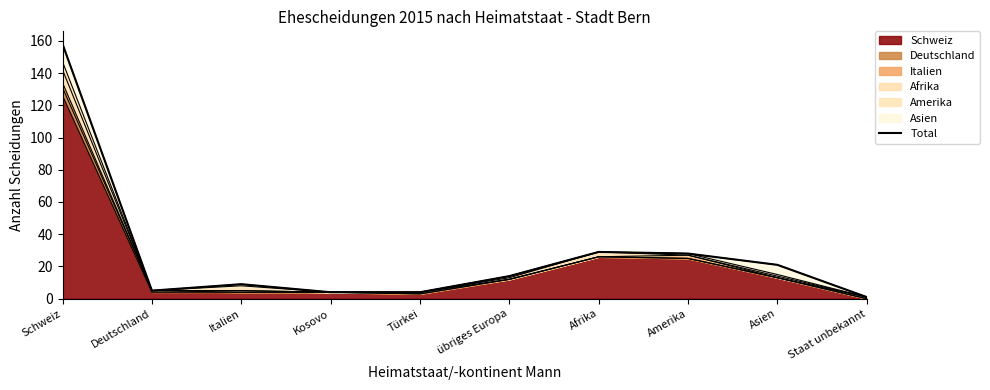

True or false: the data has more than 2 interior local peaks.

False